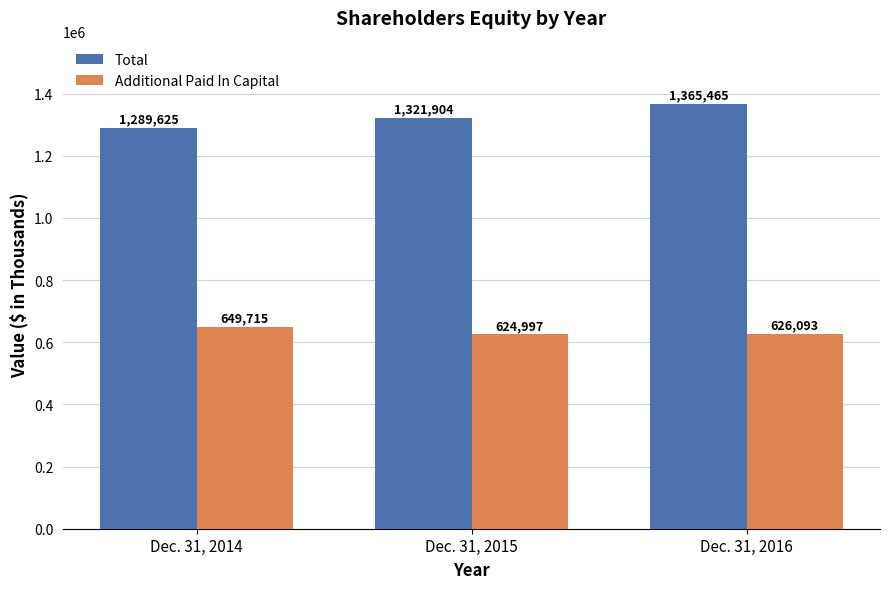

What is the value of the Additional Paid In Capital bar at the 1st from the left?

649715